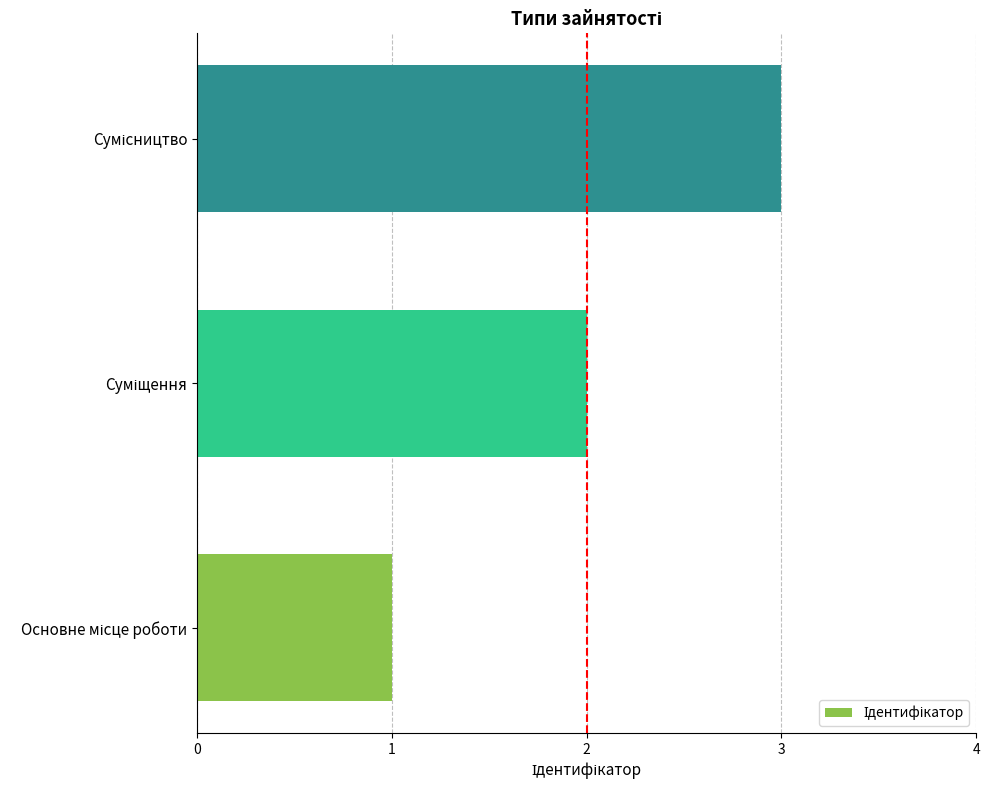

What is the maximum value shown in the chart?

3